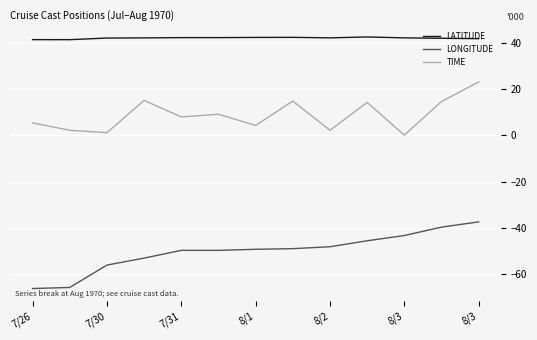

What is the difference between the maximum and minimum values in the TIME series?

22.9